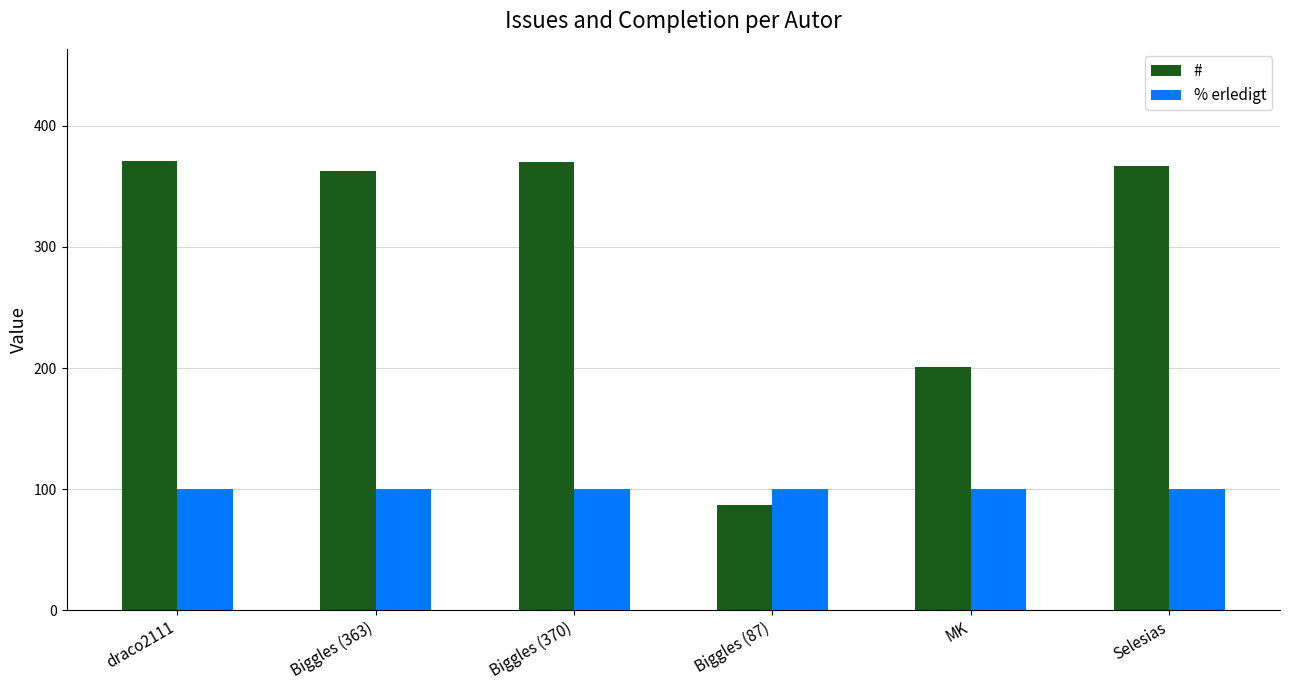

At MK, list the series in order from smallest to largest.

% erledigt, #